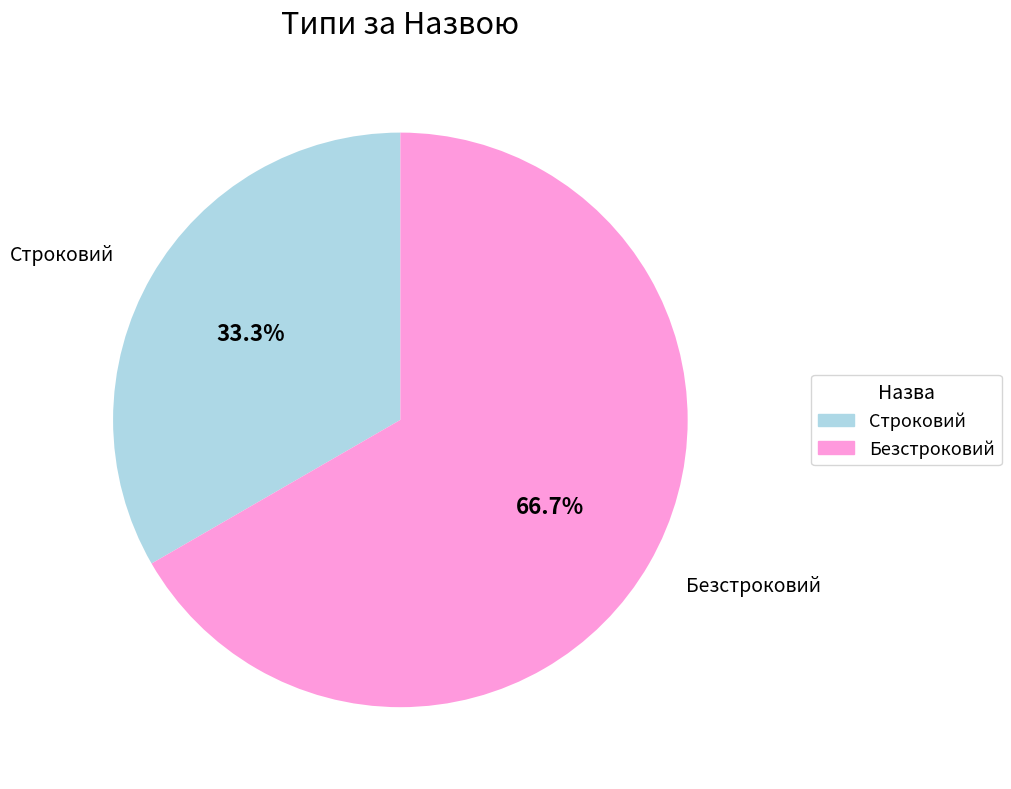

Approximately how many times larger is the value at Безстроковий compared to Строковий?

2.0